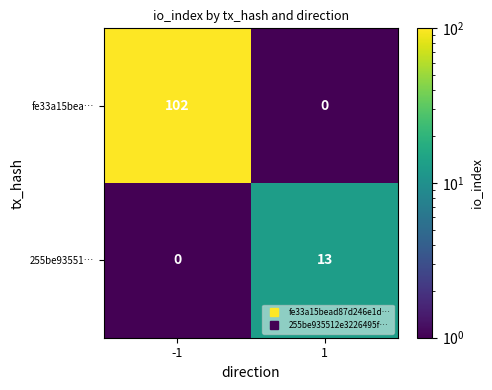

At how many categories does at least one series exceed 99?

1